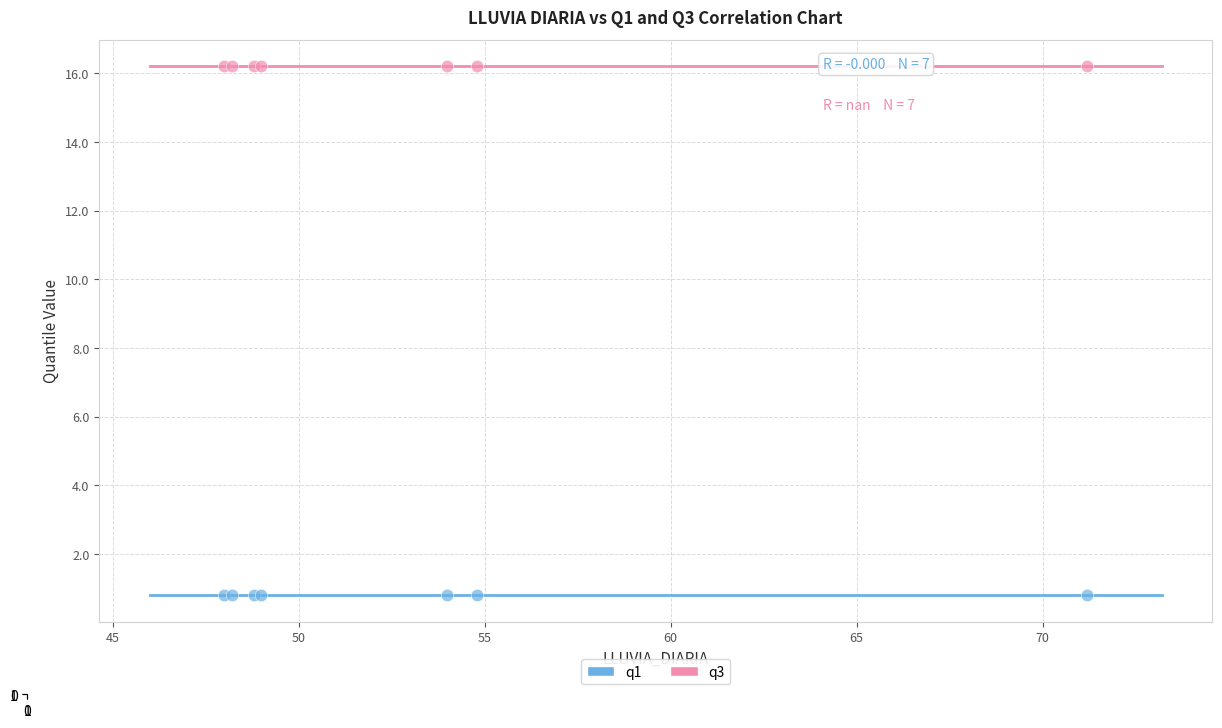

Which series reaches the maximum Y coordinate?

q3